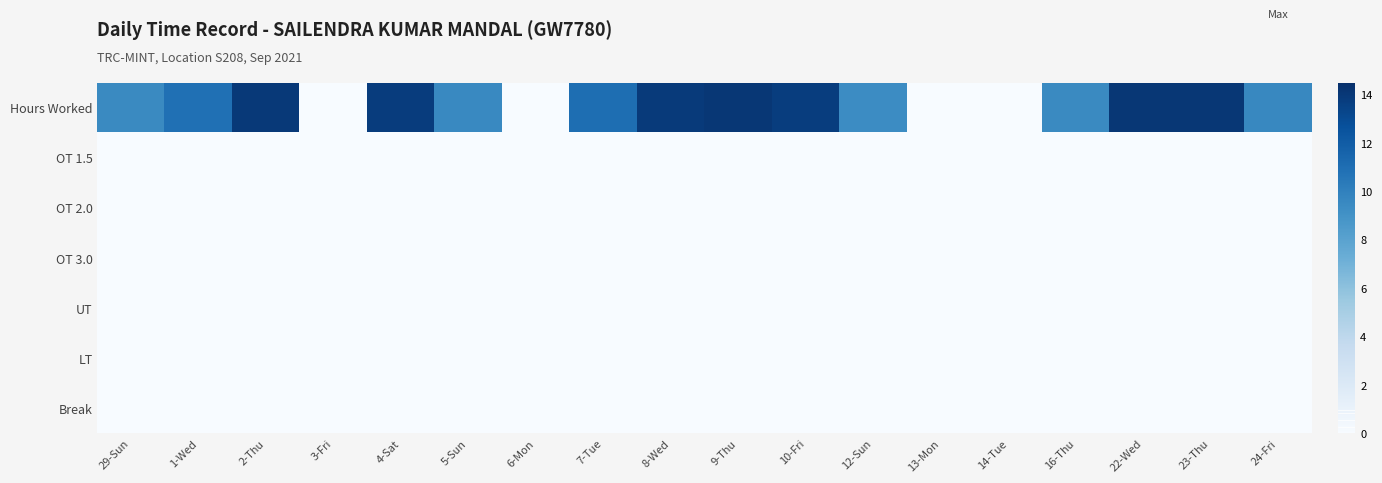

Between 23-Thu and 2-Thu, which is larger?

23-Thu